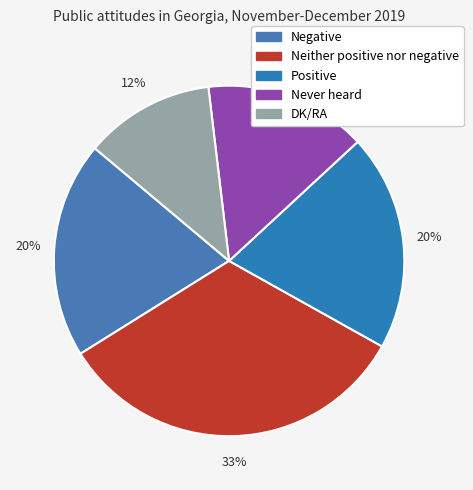

Is Neither positive nor negative the majority of the pie?

No